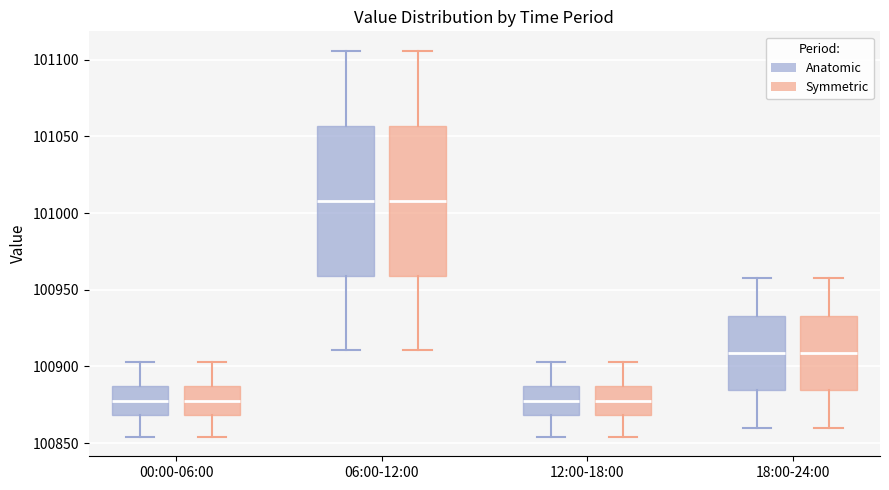

Reading left to right, transcribe this box plot: for each box, give where its median line is, the range the box spans, and where its two whiskers end, as read against the y-axis. The values are not printed on the chart, so give them approximately, as read against the axis.

00:00-06:00 (Anatomic): median 100875, box 100870 to 100885, whiskers 100855 to 100905
00:00-06:00 (Symmetric): median 100875, box 100870 to 100885, whiskers 100855 to 100905
06:00-12:00 (Anatomic): median 101010, box 100960 to 101055, whiskers 100910 to 101105
06:00-12:00 (Symmetric): median 101010, box 100960 to 101055, whiskers 100910 to 101105
12:00-18:00 (Anatomic): median 100875, box 100870 to 100885, whiskers 100855 to 100905
12:00-18:00 (Symmetric): median 100875, box 100870 to 100885, whiskers 100855 to 100905
18:00-24:00 (Anatomic): median 100910, box 100885 to 100935, whiskers 100860 to 100960
18:00-24:00 (Symmetric): median 100910, box 100885 to 100935, whiskers 100860 to 100960